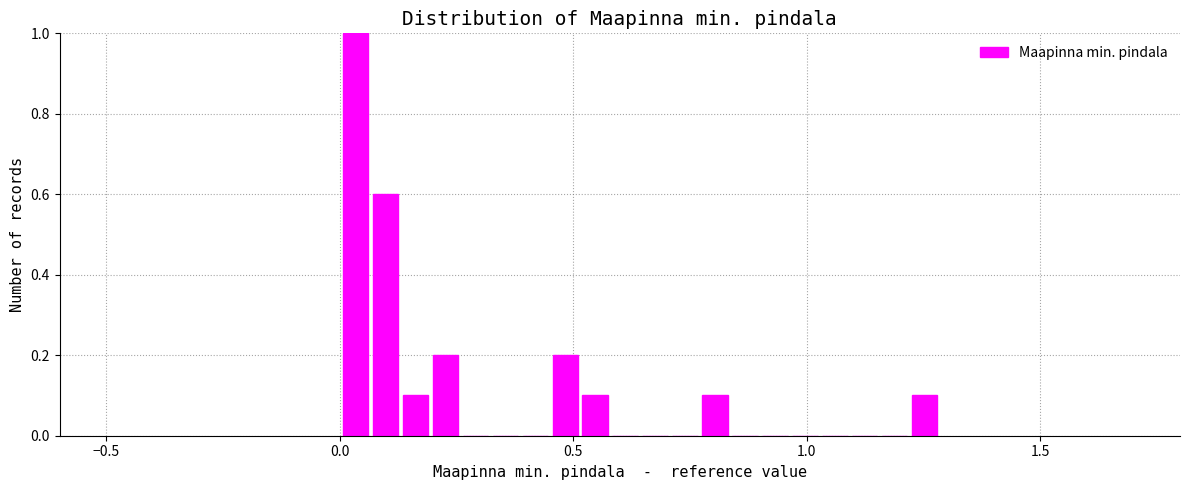

Around what value on the x-axis is the tallest bar? Give the approximate position of its centre, as read against the axis.

0.05